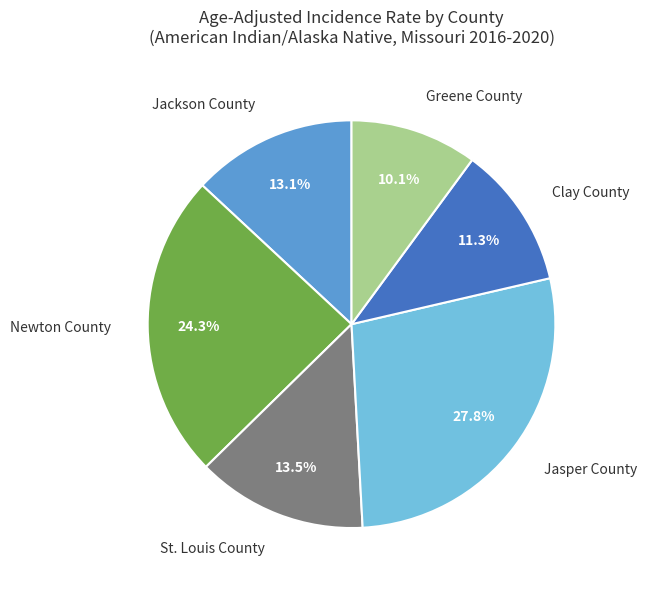

Which slice is the largest?

Jasper County